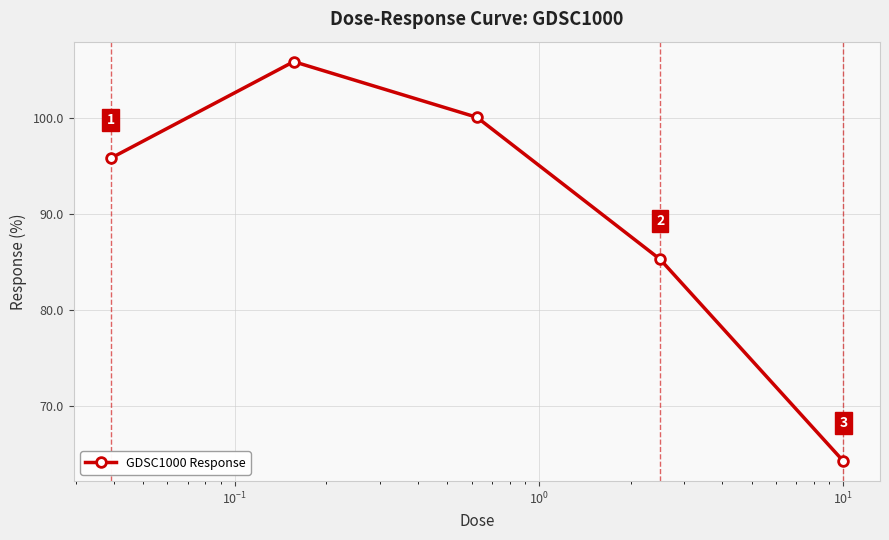

What is the value of the 1st point from the left?

95.8